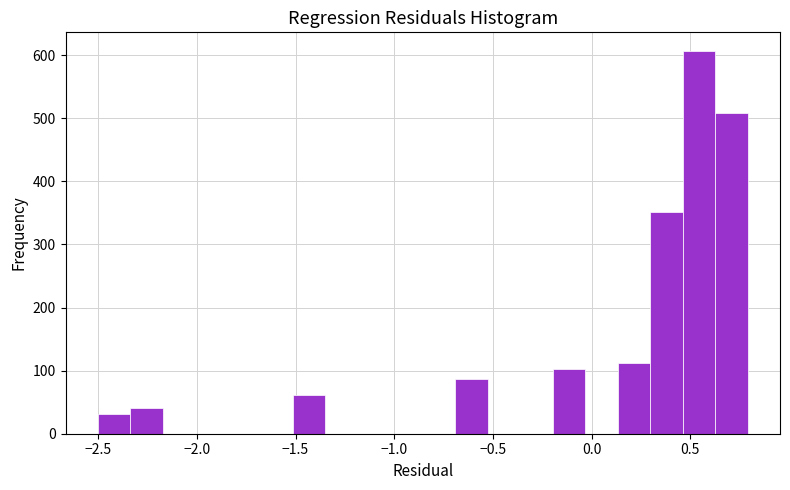

Around what value on the x-axis is the tallest bar? Give the approximate position of its centre, as read against the axis.

0.55